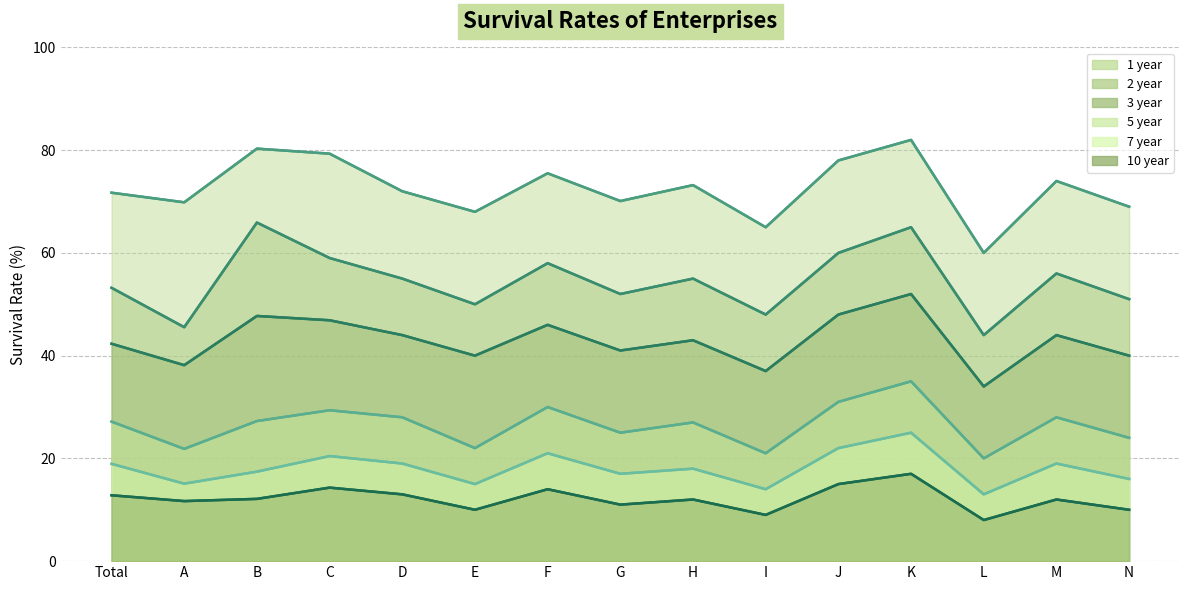

List the series in order of their peak value, highest first.

1 year, 2 year, 3 year, 5 year, 7 year, 10 year